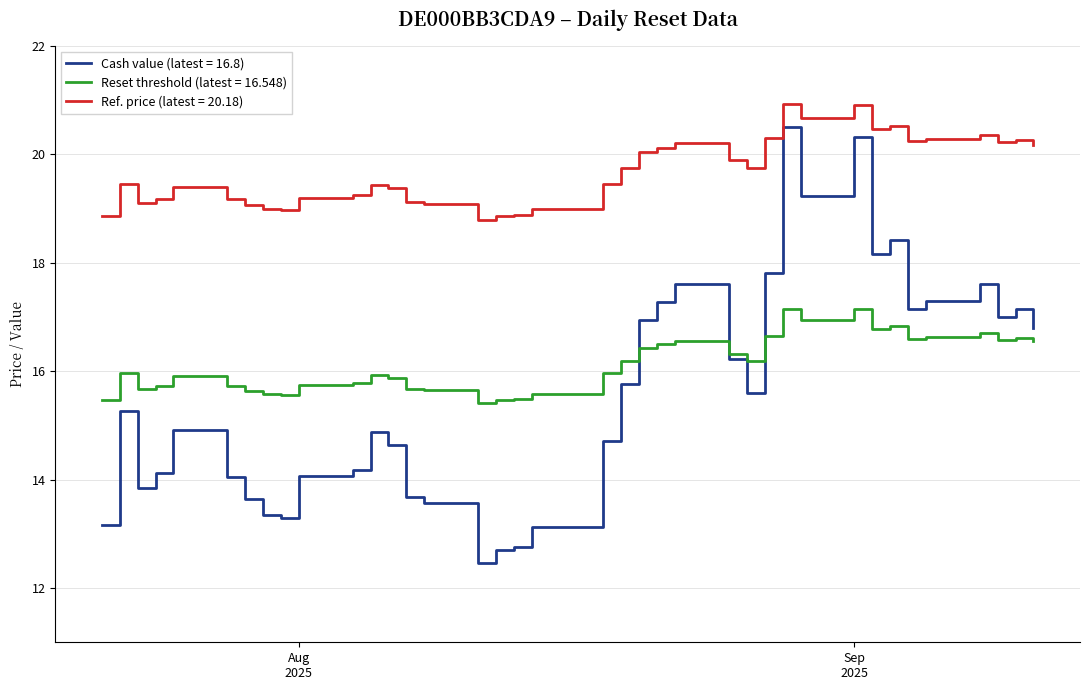

What is the smallest value displayed?

12.5